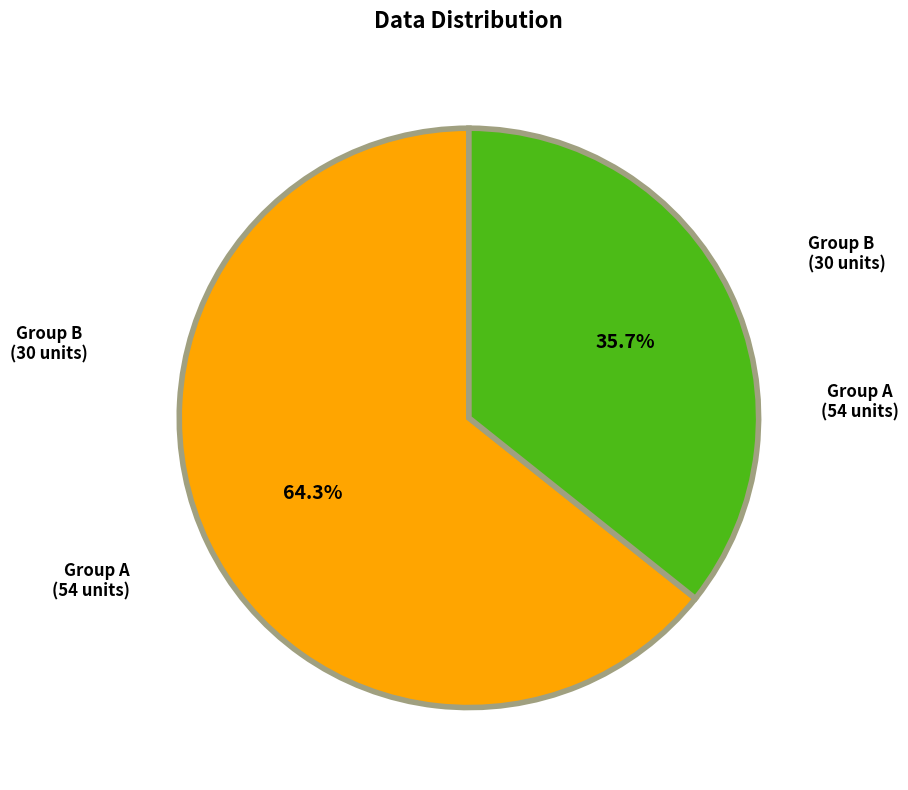

Between Group A (54 units) and Group B (30 units), which is larger?

Group A (54 units)